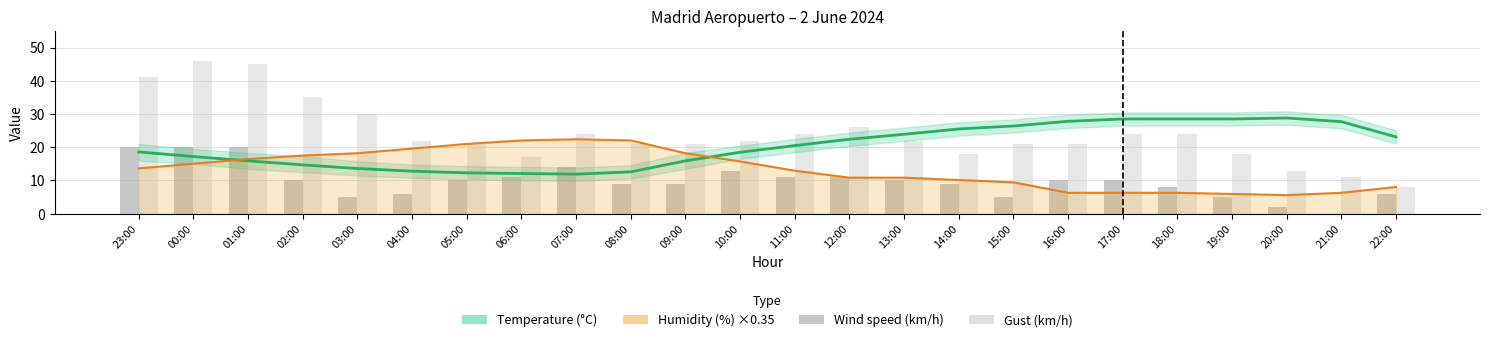

Reading left to right, extract all data points from this chart.

Temperature (°C): 18.6	17.2	15.9	14.7	13.6	12.8	12.3	12.1	11.9	12.6	15.9	18.5	20.5	22.4	23.9	25.5	26.4	27.8	28.5	28.5	28.5	28.8	27.7	23.1
Humidity (%) ×0.35: 13.6	15.0	16.4	17.5	18.2	19.6	21.0	22.0	22.4	22.0	18.2	15.7	12.9	10.8	10.8	10.1	9.4	6.3	6.3	6.3	5.9	5.6	6.3	8.0
Wind speed (km/h): 20.0	20.0	20.0	10.0	5.0	6.0	10.0	11.0	14.0	9.0	9.0	13.0	11.0	11.0	10.0	9.0	5.0	10.0	10.0	8.0	5.0	2.0	0.0	6.0
Gust (km/h): 41.0	46.0	45.0	35.0	30.0	22.0	21.0	17.0	24.0	21.0	21.0	22.0	24.0	26.0	22.0	18.0	21.0	21.0	24.0	24.0	18.0	13.0	11.0	8.0